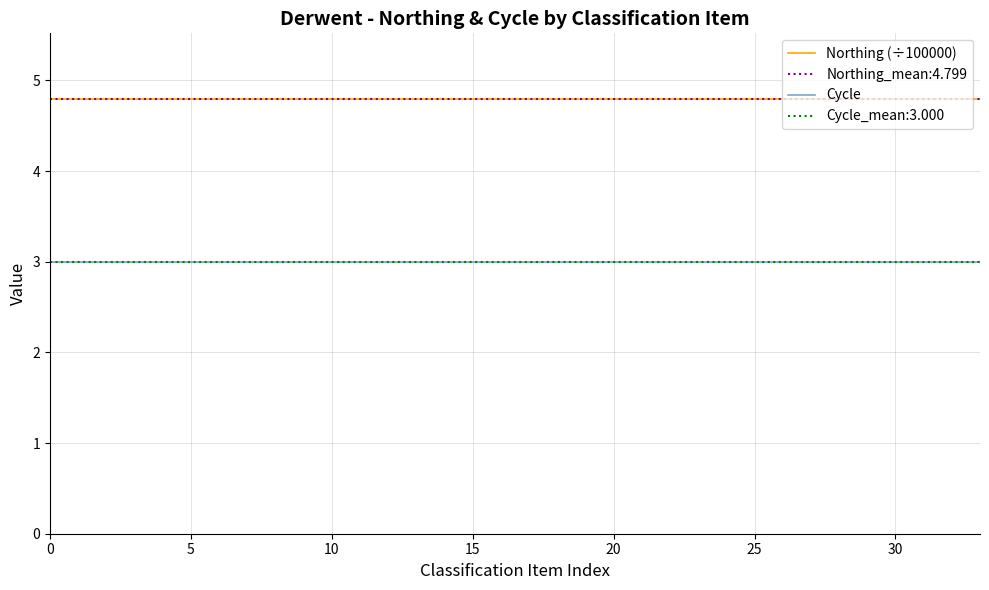

List the series in order of their peak value, lowest first.

Cycle, Northing (÷100000)